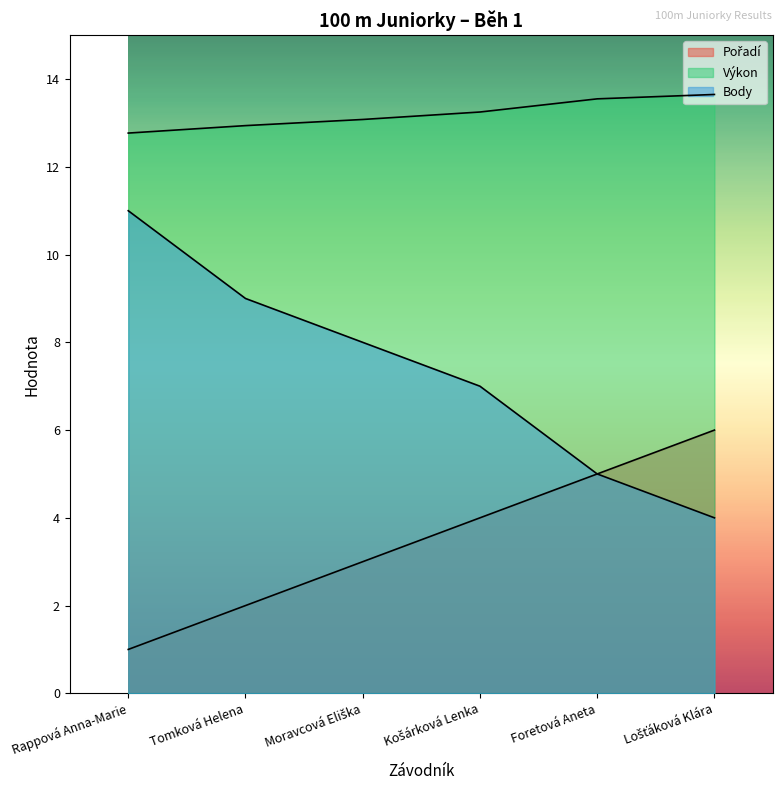

What is the approximate value of Výkon at Tomková Helena?

12.9